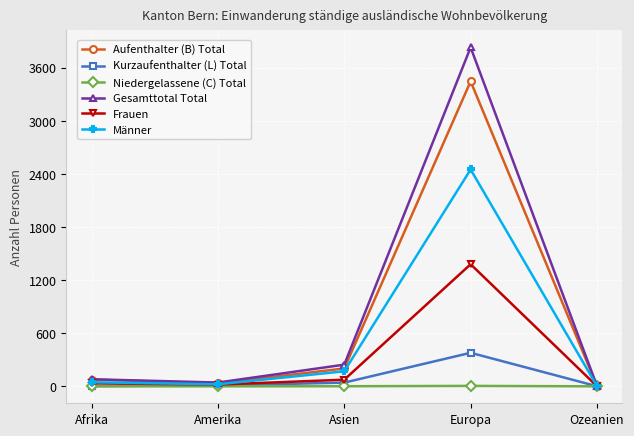

Is it true that Männer equals 2451 at Europa?

True